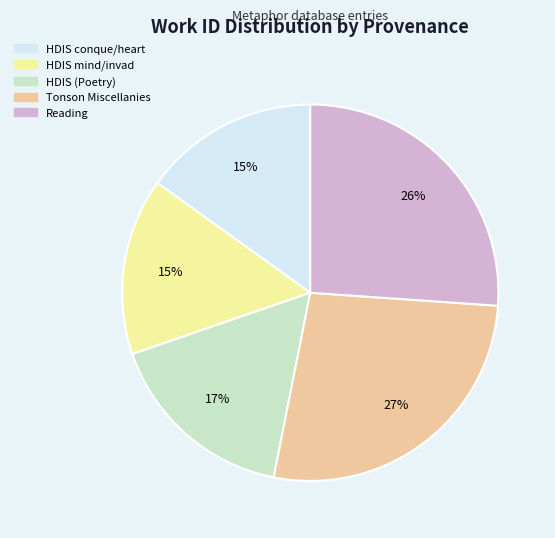

To the nearest percent, what is the difference between the largest and smallest slice percentages?

12%